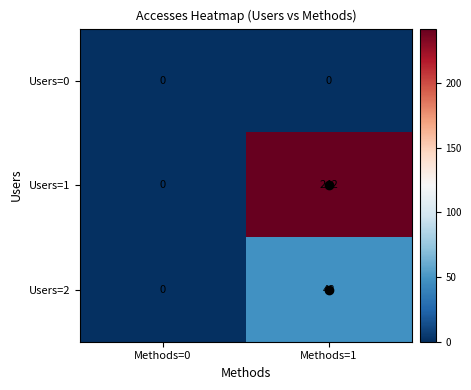

Which series has the widest spread of values?

Users=1